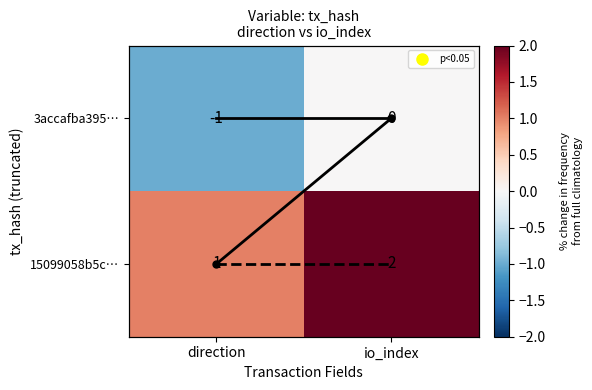

The 15099058b5c… series shows 2.0 at io_index. True or false?

True